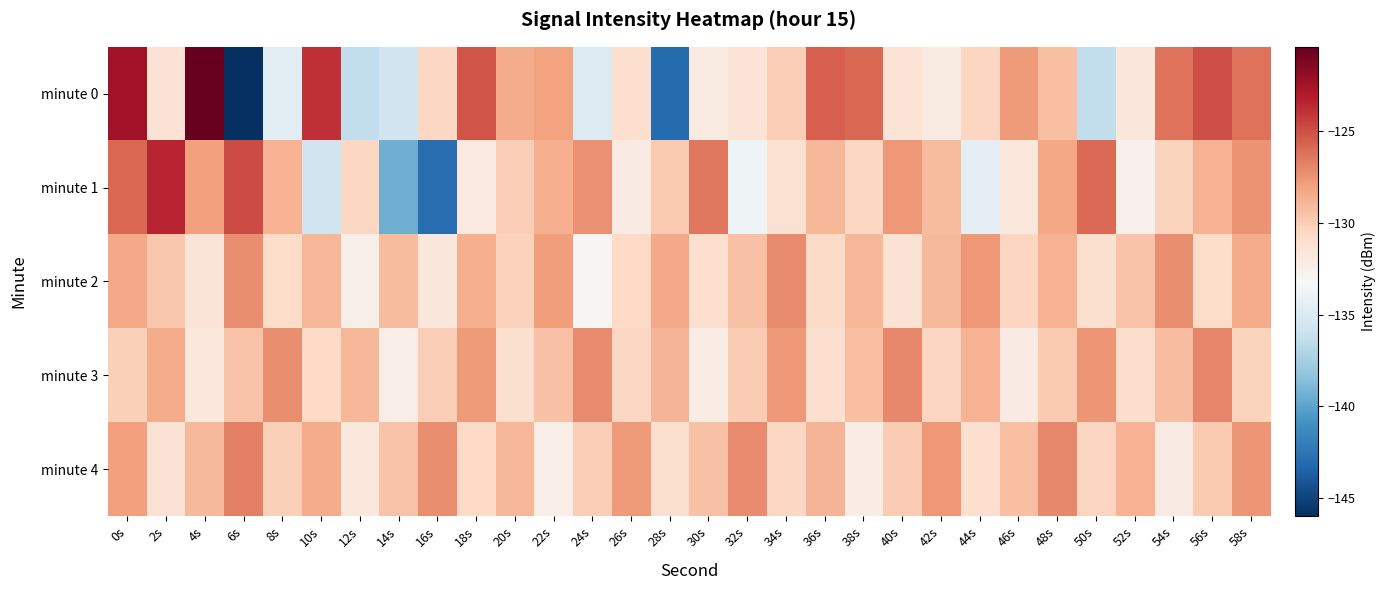

Reading right to left, transcribe all the data shown in this chart.

minute 0: 58s=-126.2	56s=-125.0	54s=-126.2	52s=-131.7	50s=-136.3	48s=-129.3	46s=-127.7	44s=-130.5	42s=-132.0	40s=-131.4	38s=-125.8	36s=-125.5	34s=-130.0	32s=-131.5	30s=-132.0	28s=-143.0	26s=-131.0	24s=-134.9	22s=-128.0	20s=-128.4	18s=-125.2	16s=-130.6	14s=-135.7	12s=-136.4	10s=-123.8	8s=-134.5	6s=-146.0	4s=-120.4	2s=-131.4	0s=-122.4
minute 1: 58s=-127.4	56s=-128.7	54s=-130.3	52s=-132.6	50s=-125.9	48s=-128.2	46s=-131.8	44s=-134.3	42s=-129.1	40s=-127.6	38s=-130.5	36s=-128.9	34s=-131.2	32s=-133.7	30s=-126.4	28s=-129.8	26s=-132.1	24s=-127.3	22s=-128.5	20s=-130.0	18s=-132.0	16s=-143.0	14s=-139.4	12s=-130.5	10s=-135.7	8s=-128.8	6s=-124.8	4s=-128.0	2s=-123.4	0s=-125.8
minute 2: 58s=-128.4	56s=-130.8	54s=-127.2	52s=-129.5	50s=-131.1	48s=-128.7	46s=-130.4	44s=-127.6	42s=-129.0	40s=-131.3	38s=-128.9	36s=-130.7	34s=-127.1	32s=-129.4	30s=-131.0	28s=-128.3	26s=-130.6	24s=-132.9	22s=-127.8	20s=-130.2	18s=-128.5	16s=-131.7	14s=-129.1	12s=-132.4	10s=-128.9	8s=-130.8	6s=-127.2	4s=-131.5	2s=-129.7	0s=-128.3
minute 3: 58s=-130.3	56s=-126.9	54s=-129.2	52s=-130.9	50s=-127.5	48s=-129.8	46s=-132.1	44s=-128.7	42s=-130.4	40s=-127.0	38s=-129.3	36s=-131.0	34s=-127.6	32s=-129.9	30s=-132.2	28s=-128.8	26s=-130.5	24s=-127.1	22s=-129.4	20s=-131.1	18s=-127.7	16s=-130.0	14s=-132.3	12s=-128.9	10s=-130.6	8s=-127.2	6s=-129.5	4s=-131.8	2s=-128.4	0s=-130.1
minute 4: 58s=-127.5	56s=-129.8	54s=-132.1	52s=-128.7	50s=-130.4	48s=-127.0	46s=-129.3	44s=-131.0	42s=-127.6	40s=-129.9	38s=-132.2	36s=-128.8	34s=-130.5	32s=-127.1	30s=-129.4	28s=-131.1	26s=-127.7	24s=-130.0	22s=-132.3	20s=-128.9	18s=-130.6	16s=-127.2	14s=-129.5	12s=-131.8	10s=-128.4	8s=-130.1	6s=-126.7	4s=-129.0	2s=-131.3	0s=-127.9